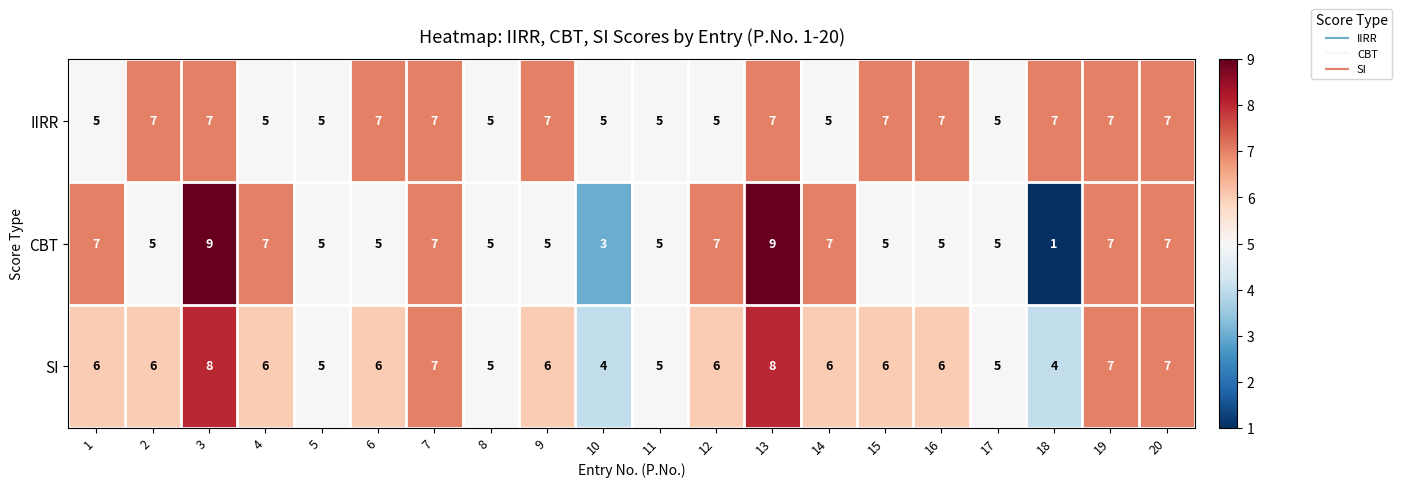

What is the greatest value displayed?

9